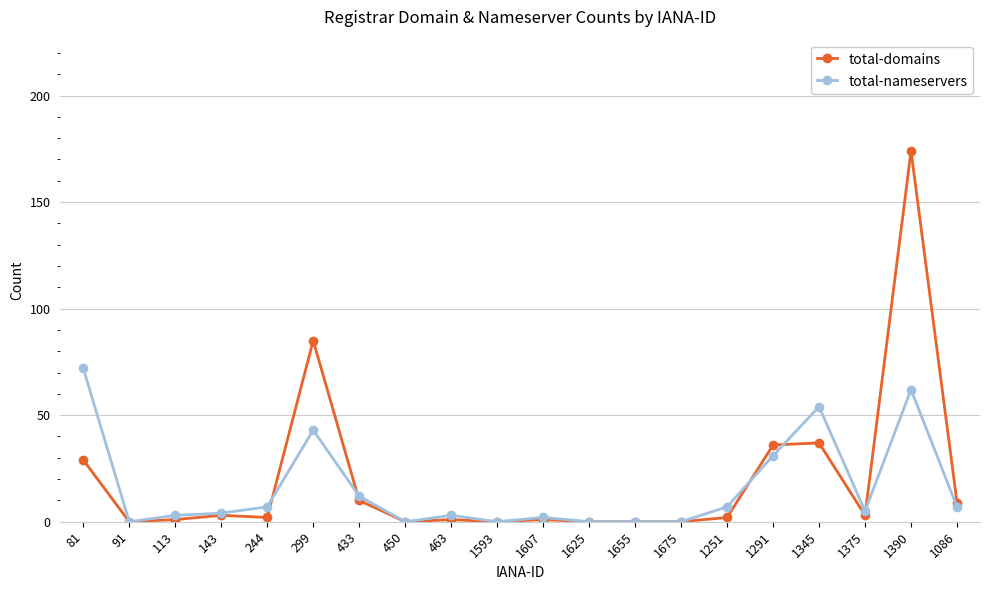

True or false: total-domains has more than 0 interior local peaks.

True